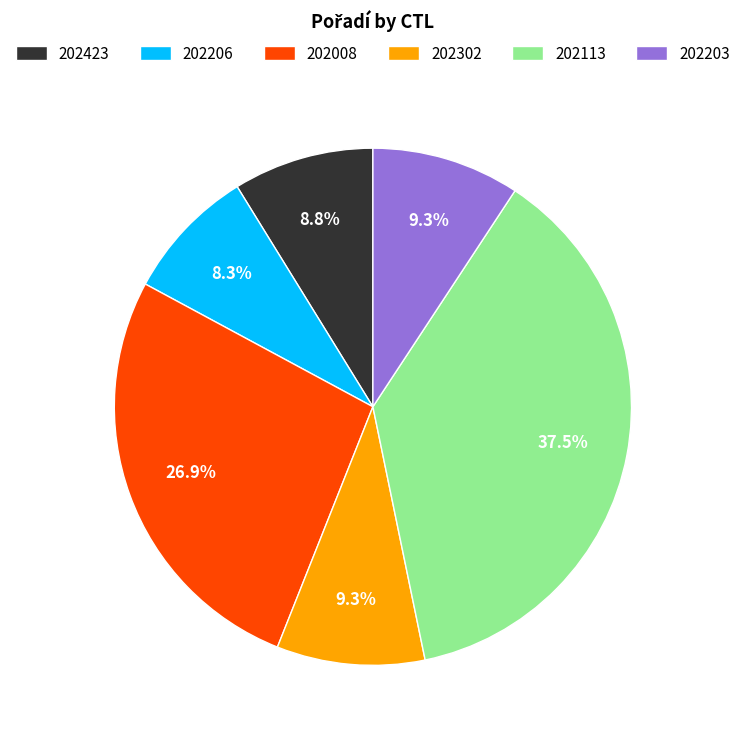

To the nearest percent, what is the difference between the largest and smallest slice percentages?

29%